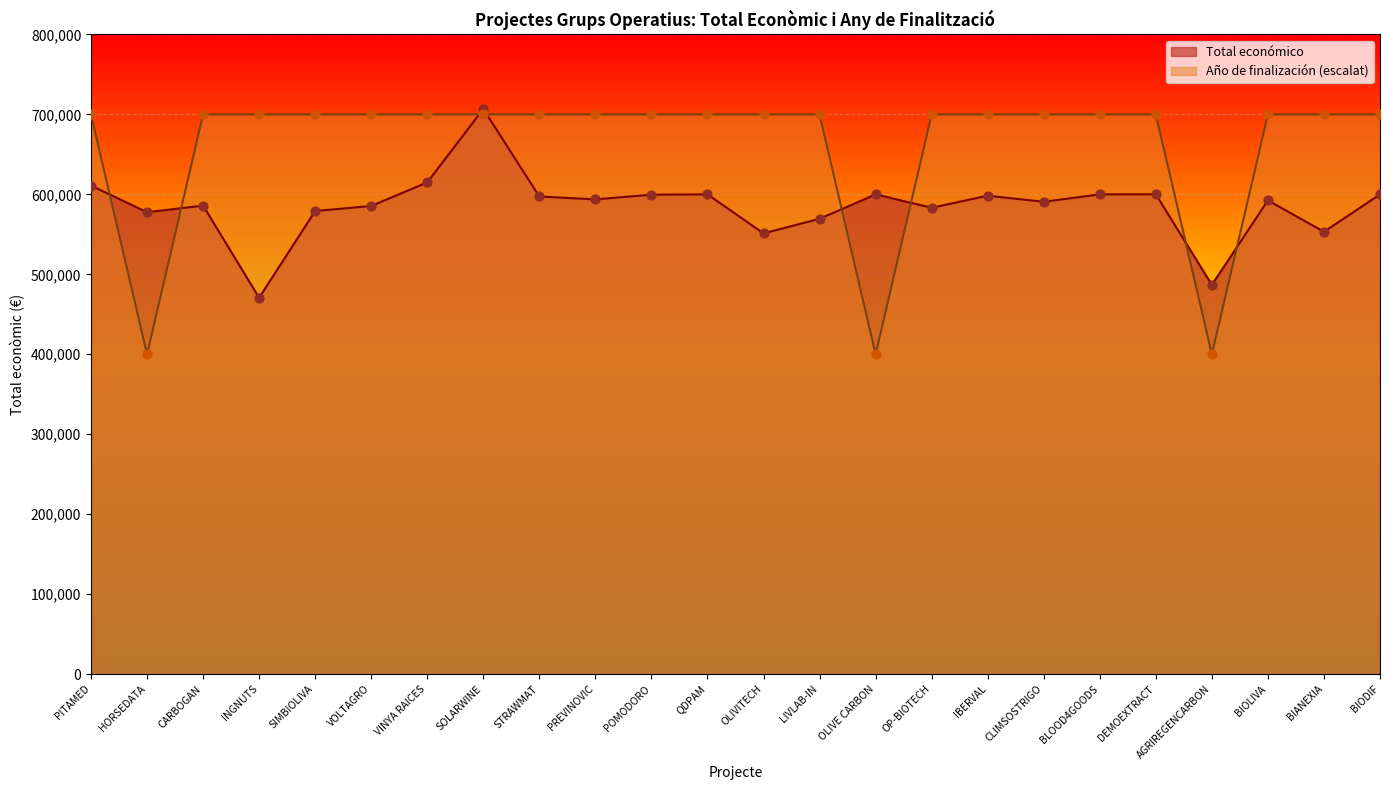

At how many categories does at least one series exceed 624829?

21